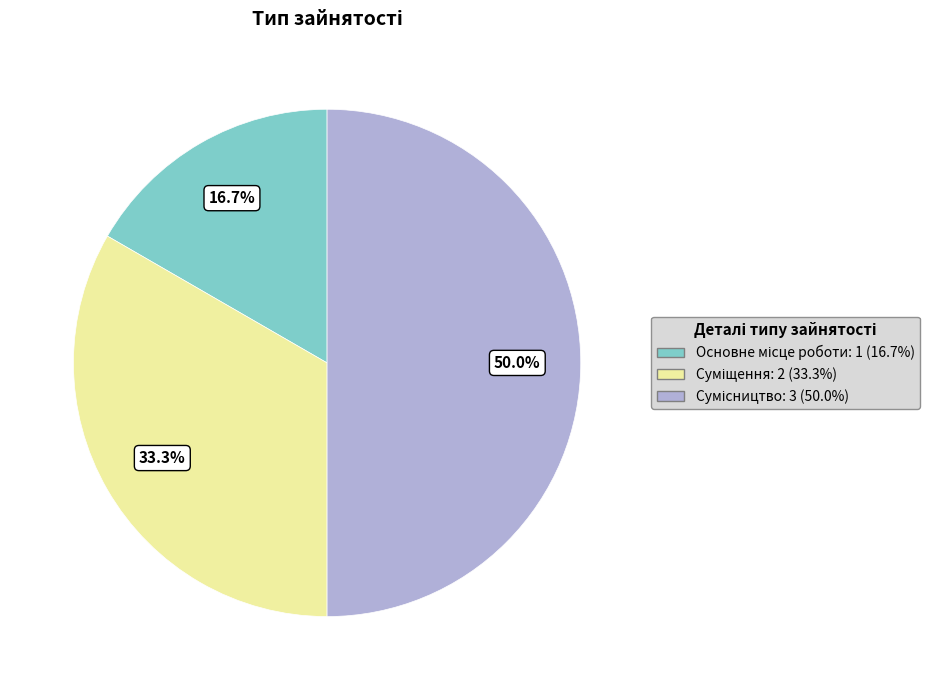

Rank the categories by value from highest to lowest.

Сумісництво, Суміщення, Основне місце роботи